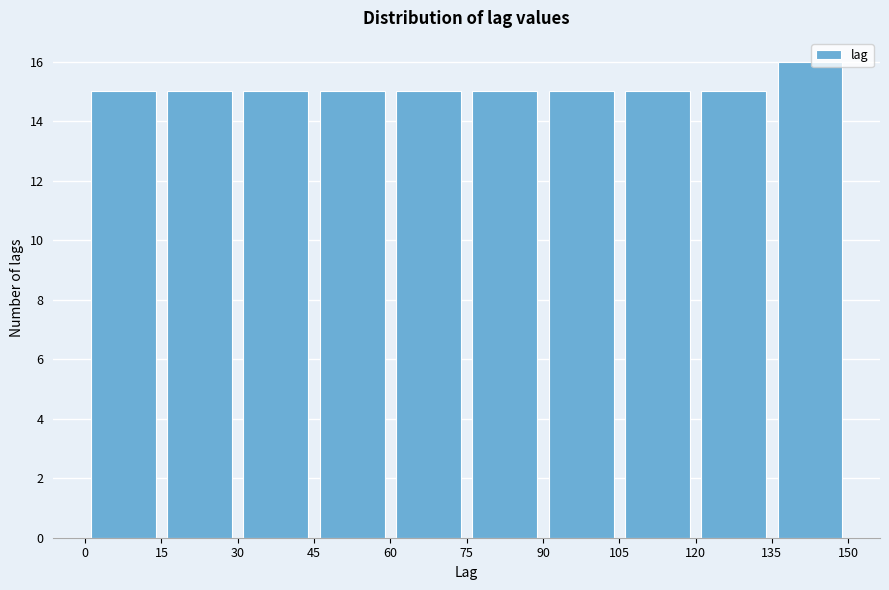

How tall is the bar that spans 90 to 105 on the x-axis? The values are not printed on the chart, so give them approximately, as read against the axis.

15